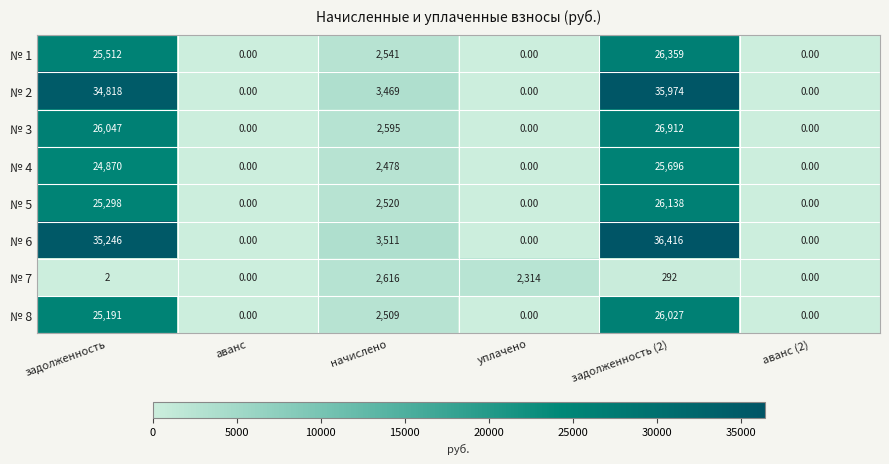

Where is № 5 nearest to the value 13069?

начислено